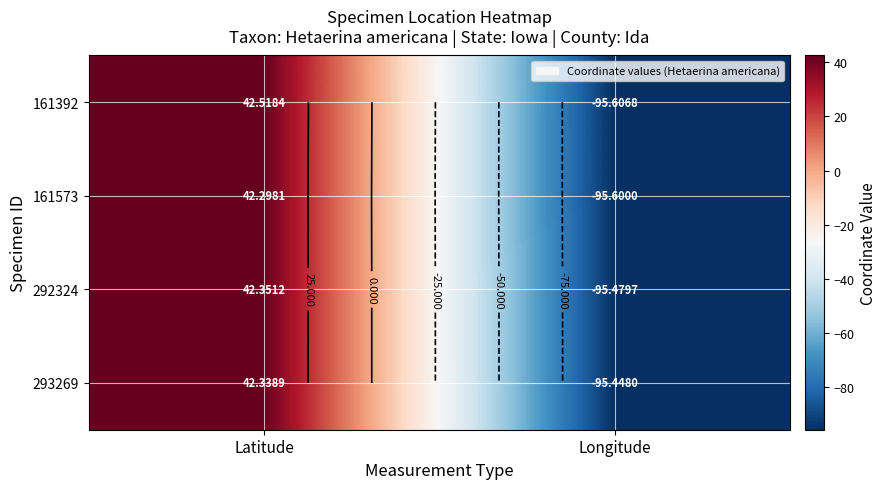

What is the greatest value displayed?

42.5